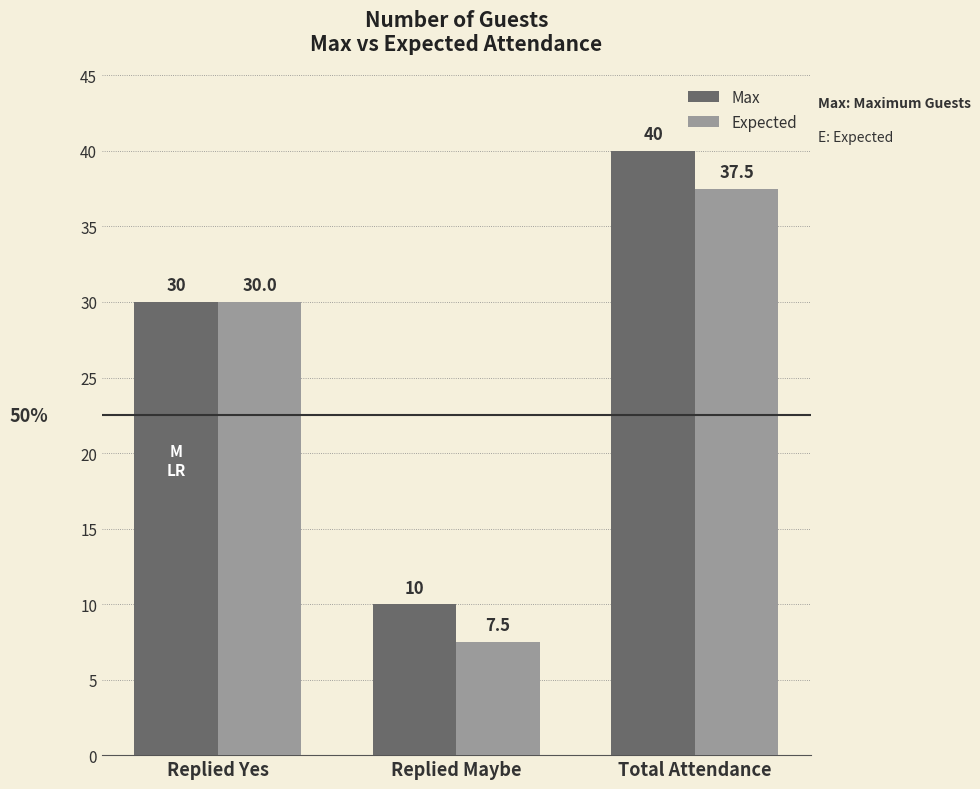

True or false: Expected has a value of 15.5 at Total Attendance.

False